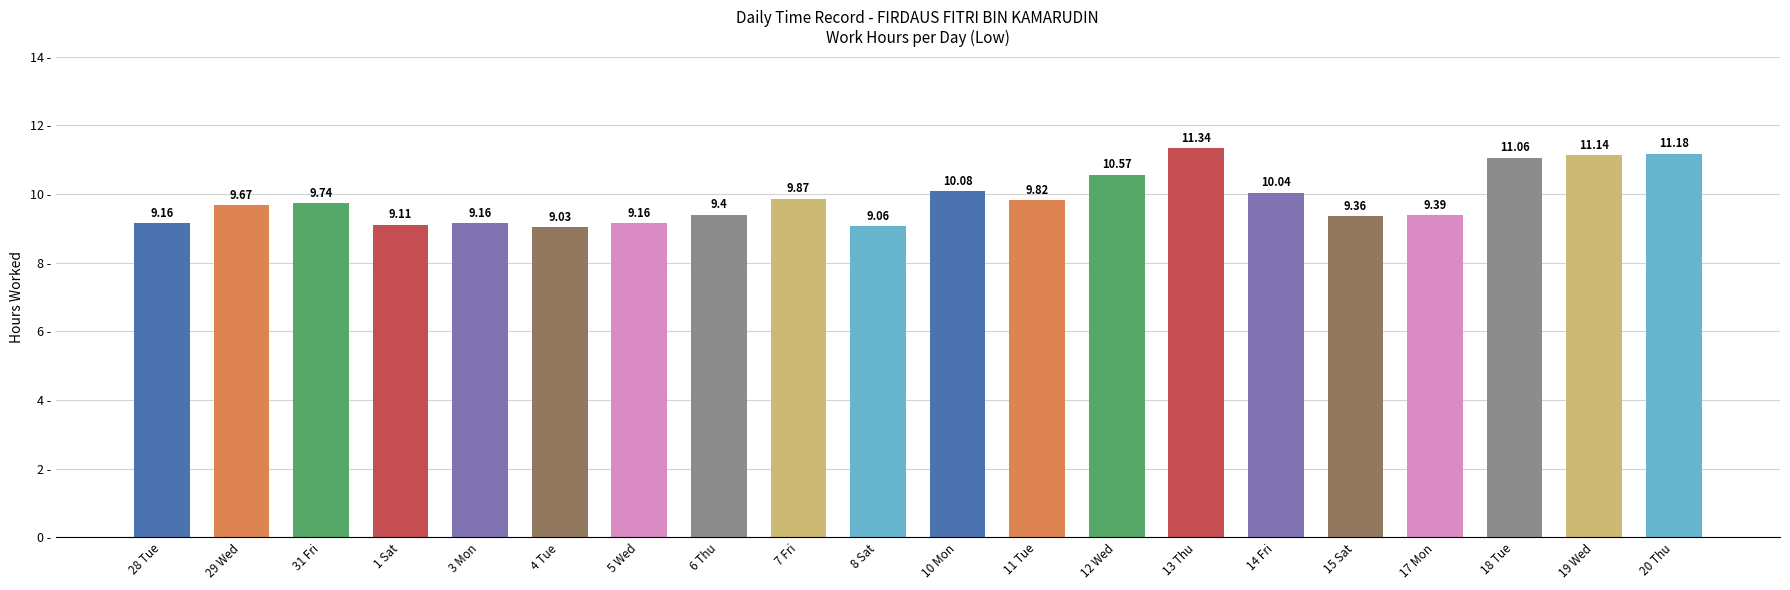

Which label corresponds to the smallest value in the chart?

4 Tue